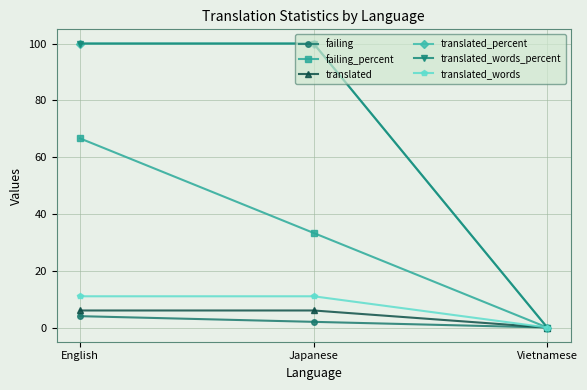

Is this an area chart (filled region under the line)?

No